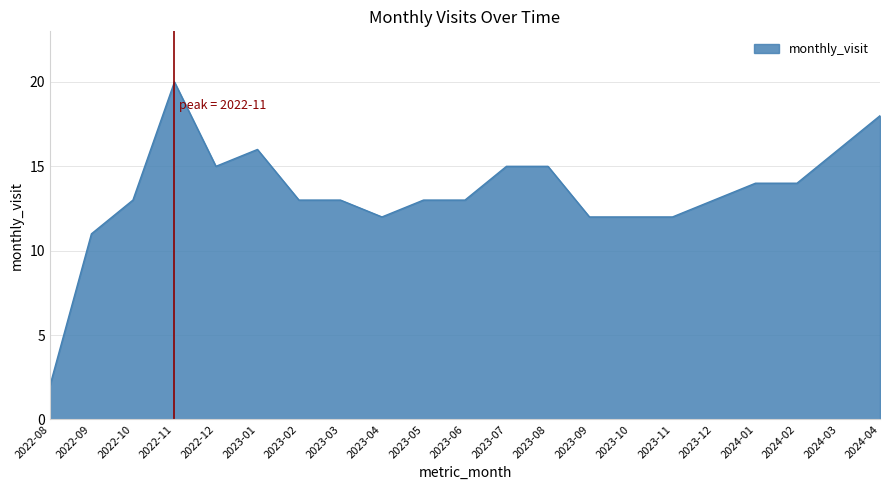

What is the minimum value shown in the chart?

2